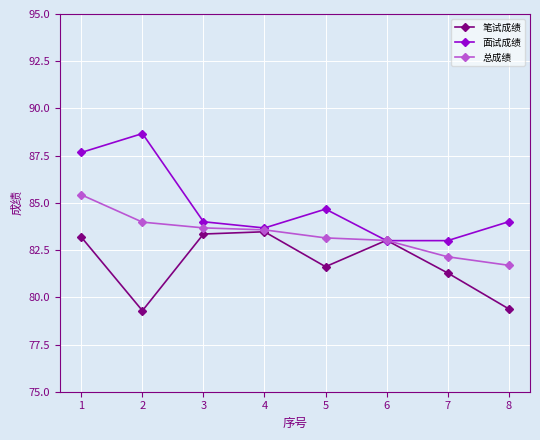

Between 2 and 8, which series saw the biggest shift?

面试成绩